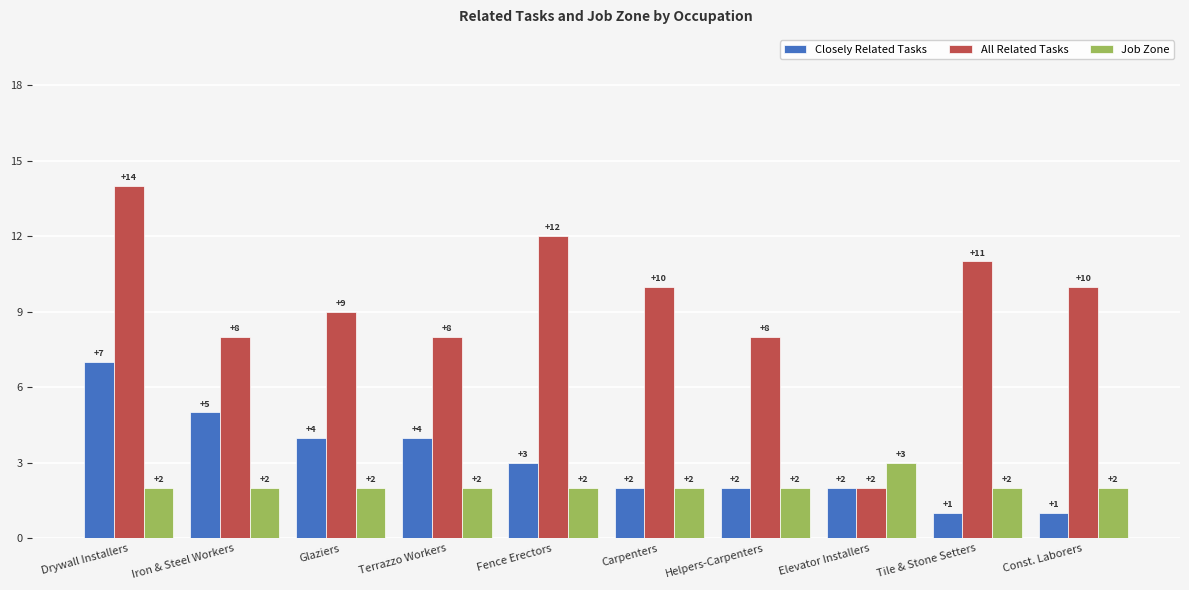

What is the spread (max minus min) of values at Helpers-Carpenters?

6